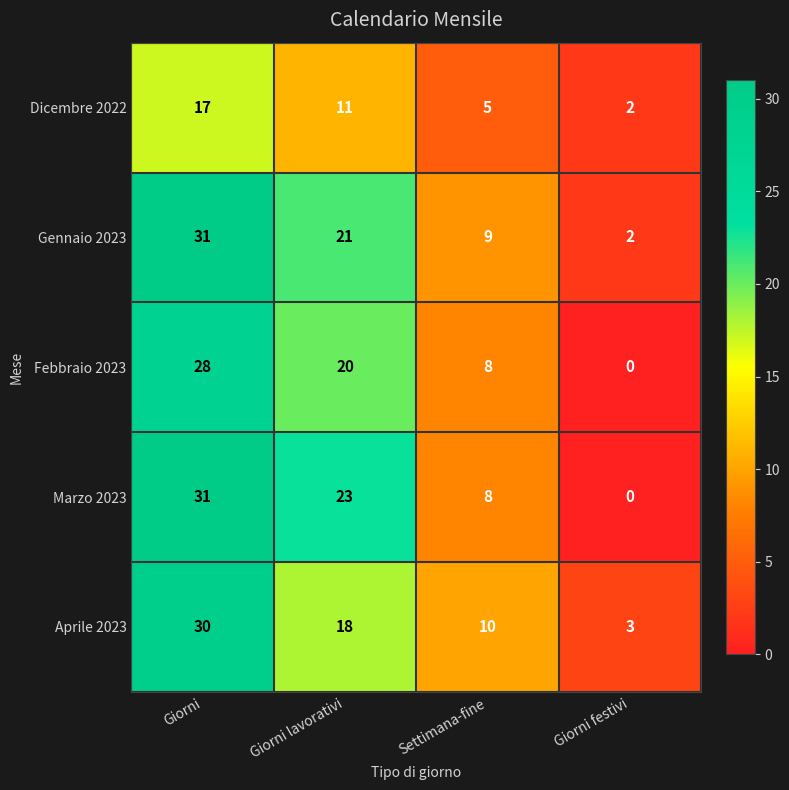

What is the difference between the highest and lowest values at Giorni lavorativi?

12